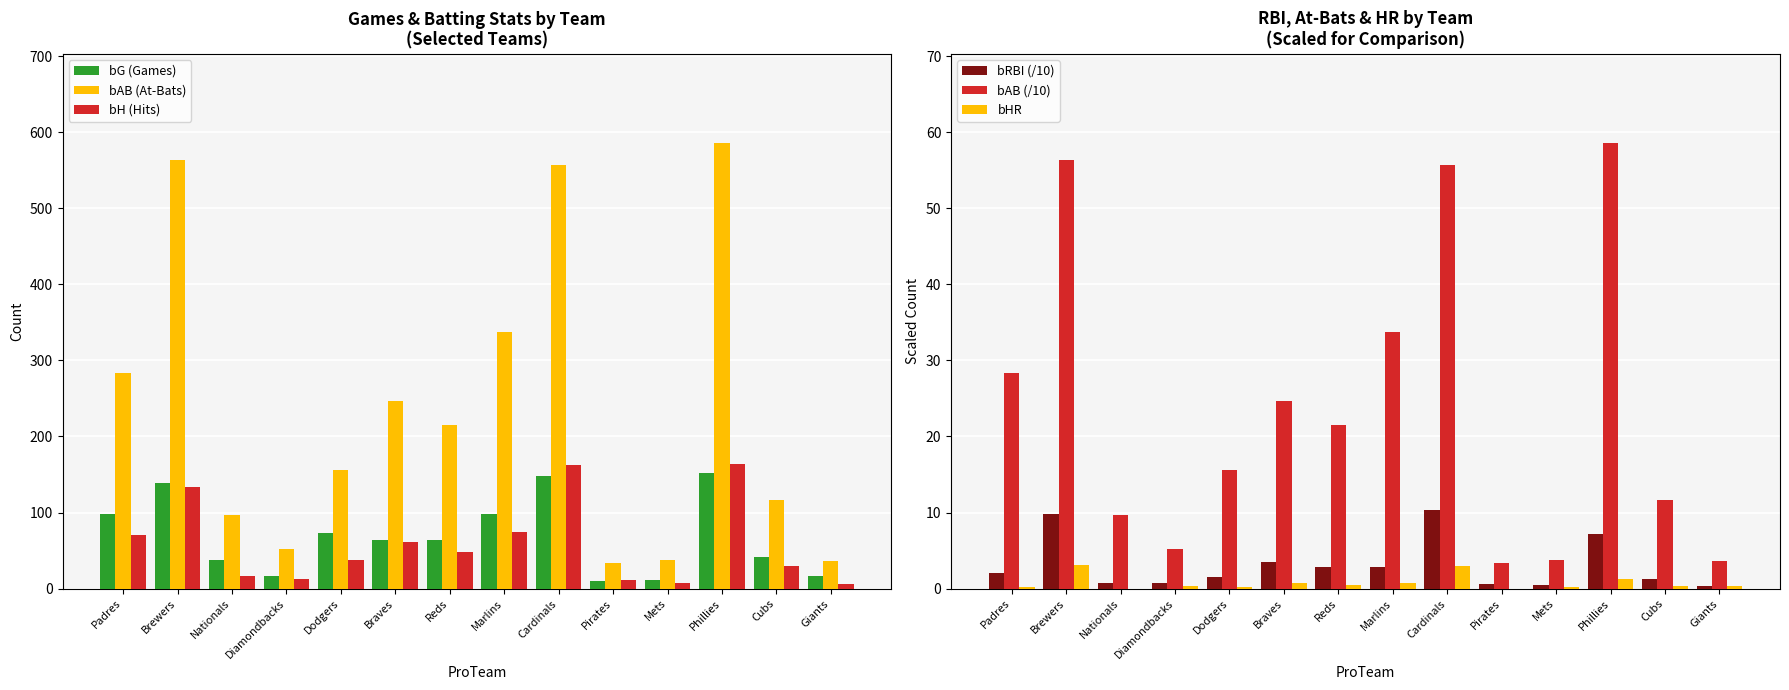

What is the label of the 7th bar from the left?

Reds